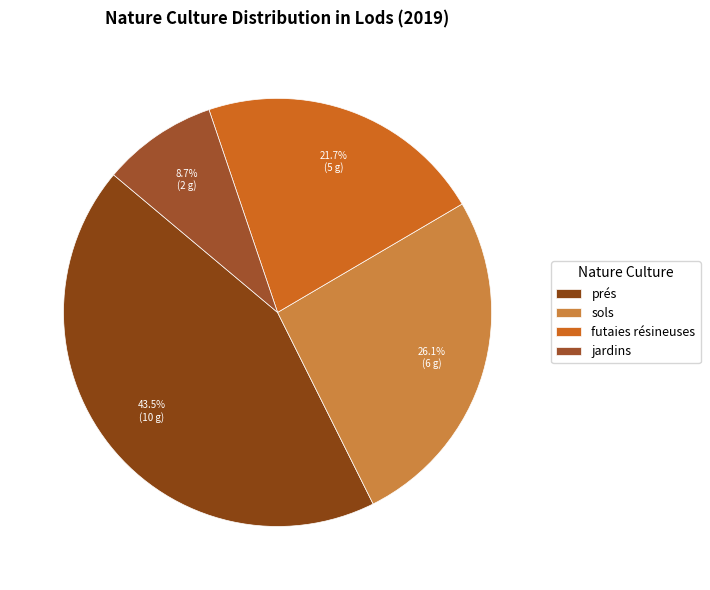

To the nearest percent, what percentage of the pie is sols?

26%